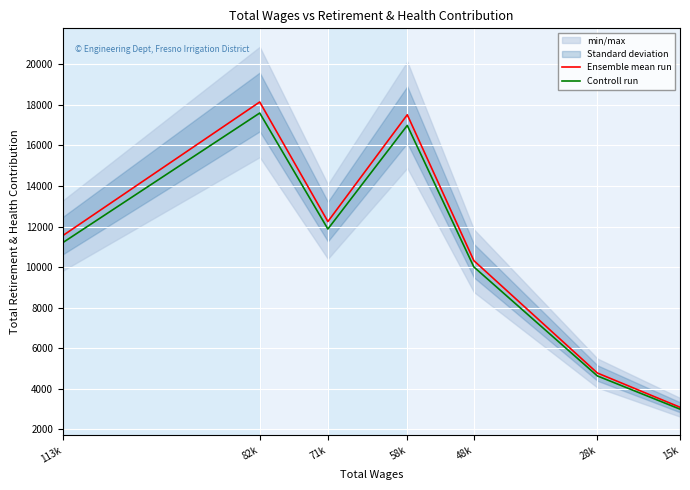

Which category has the highest value in the Controll run series?

82k